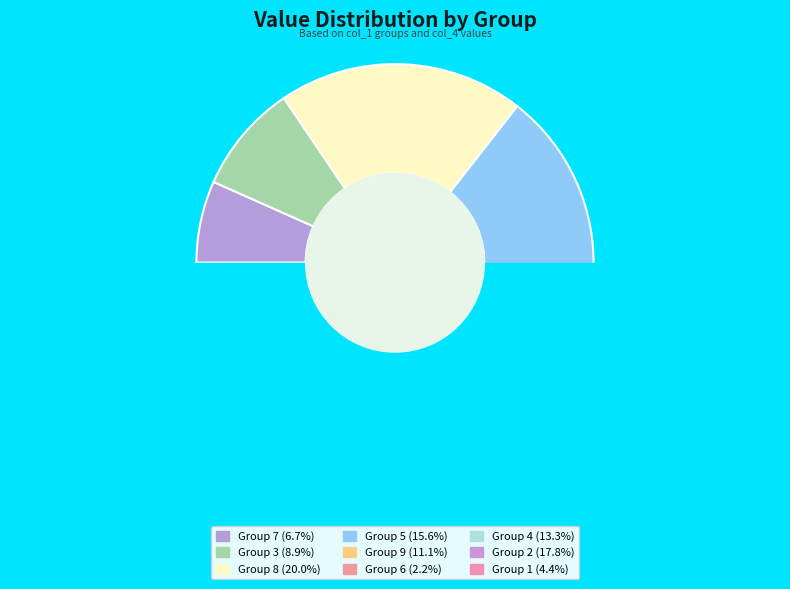

What percentage is the 7 slice, to the nearest percent?

7%